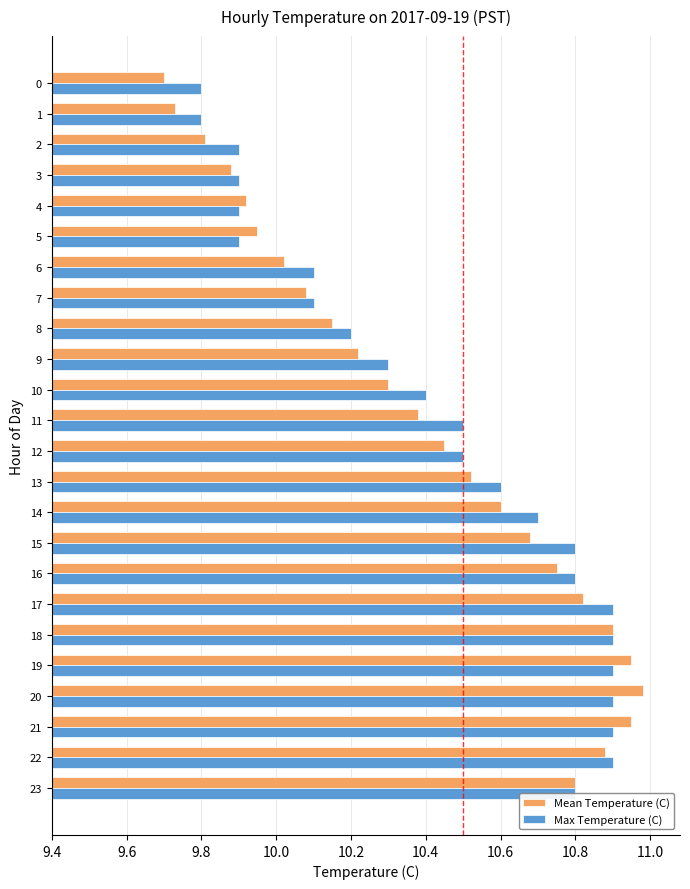

True or false: Mean Temperature (C) has a value of 15.0 at 14.

False